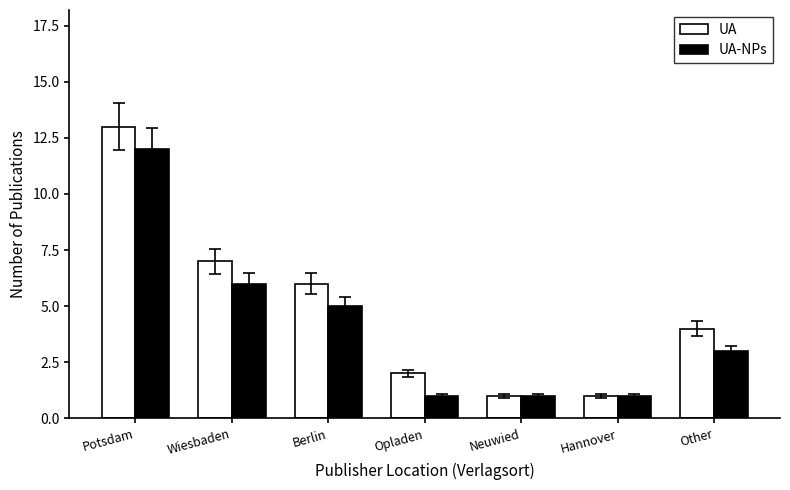

What is the value of the UA-NPs bar at the 7th from the left?

3